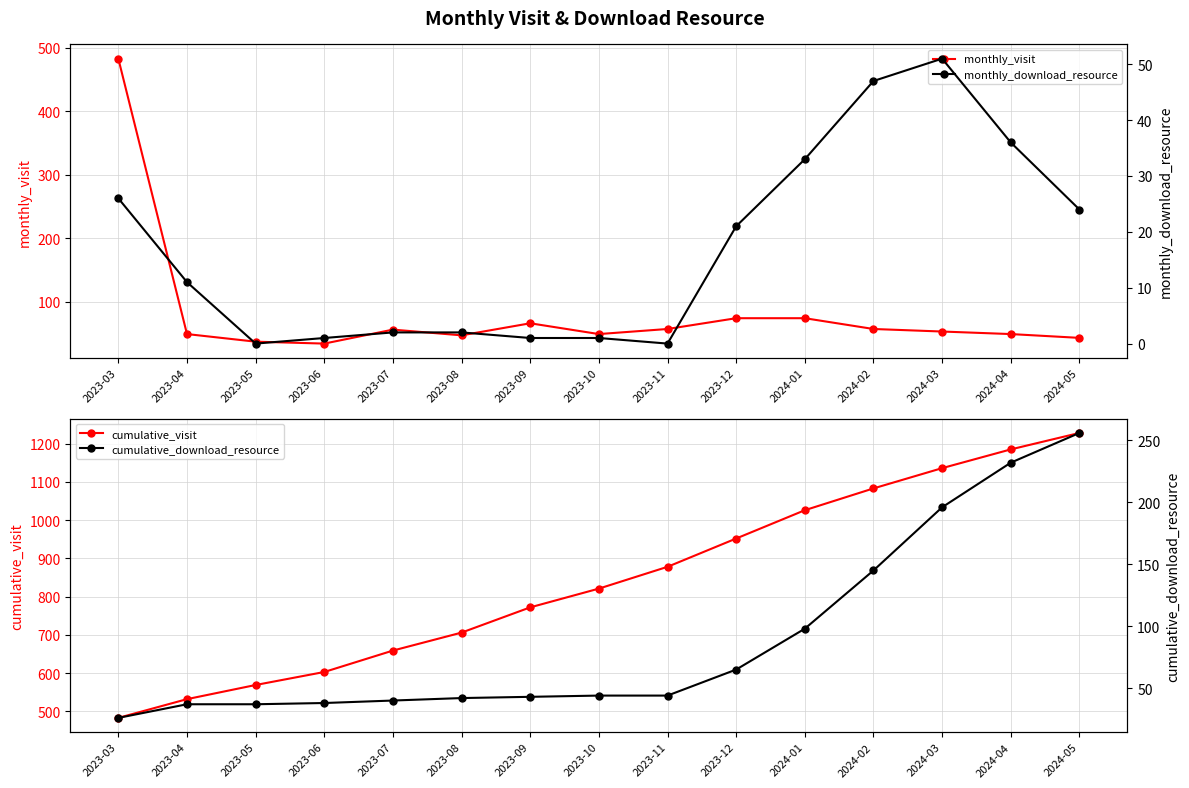

Where is monthly_download_resource nearest to the value 25?

2023-03